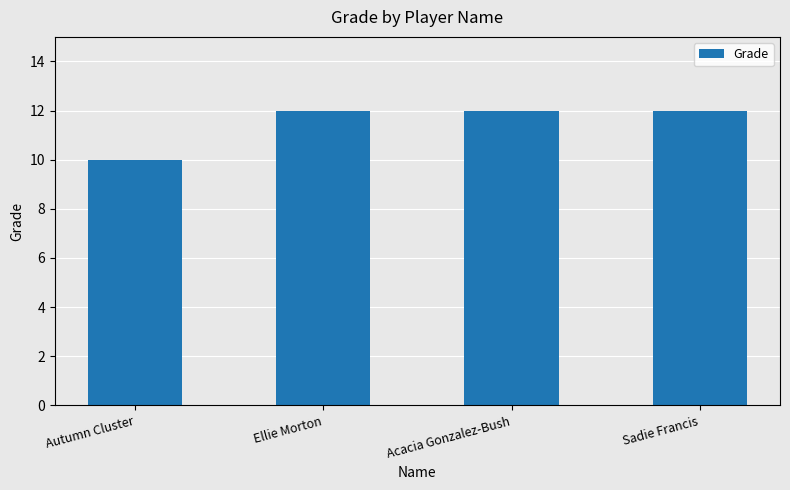

What is the label of the 4th bar from the left?

Sadie Francis